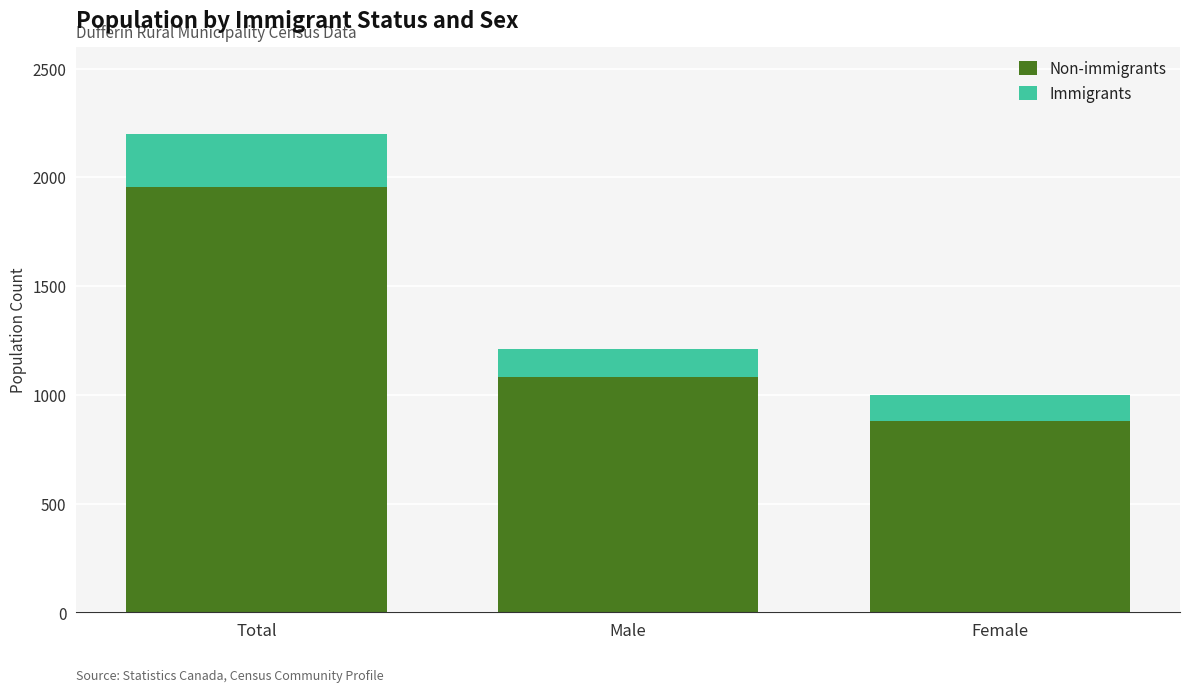

Reading left to right, list the values for the Non-immigrants series.

1955	1080	880